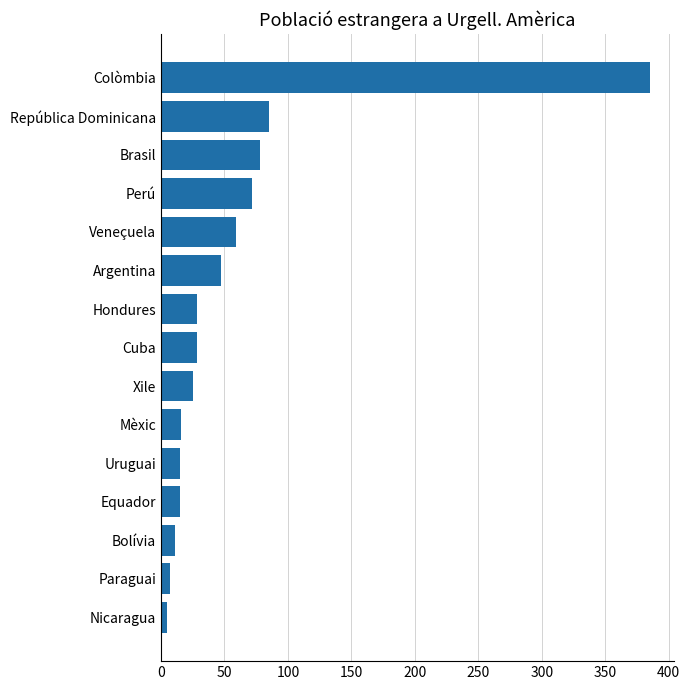

What is the maximum value shown in the chart?

385